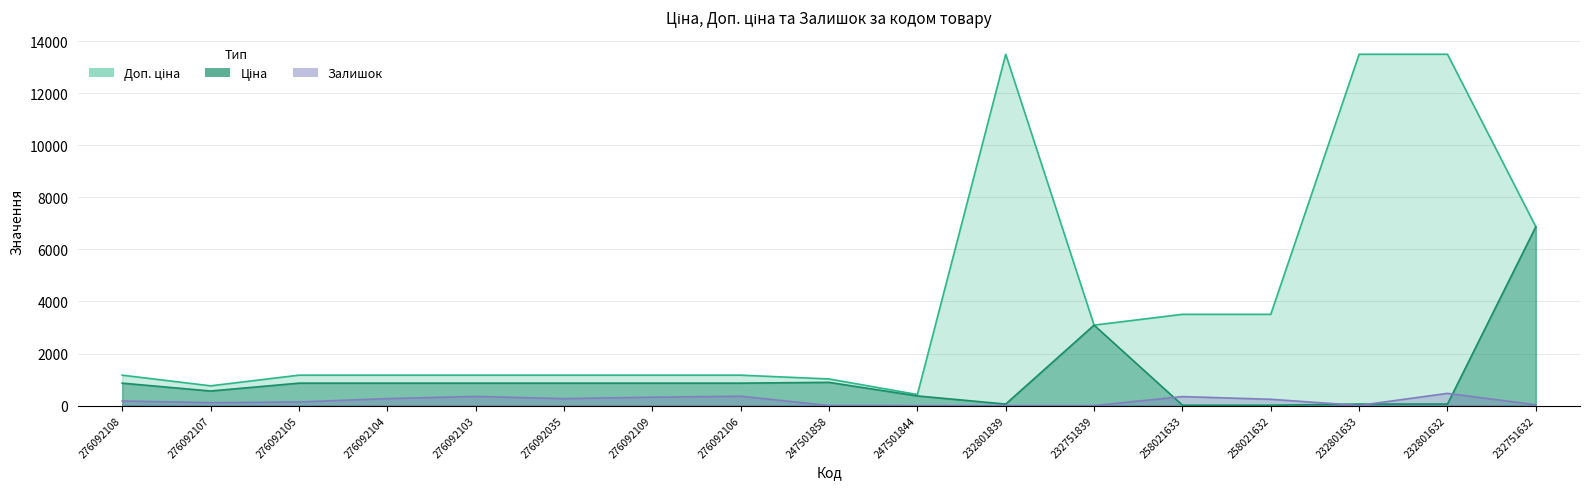

Where does the Доп. ціна series first go above 1169?

276092108